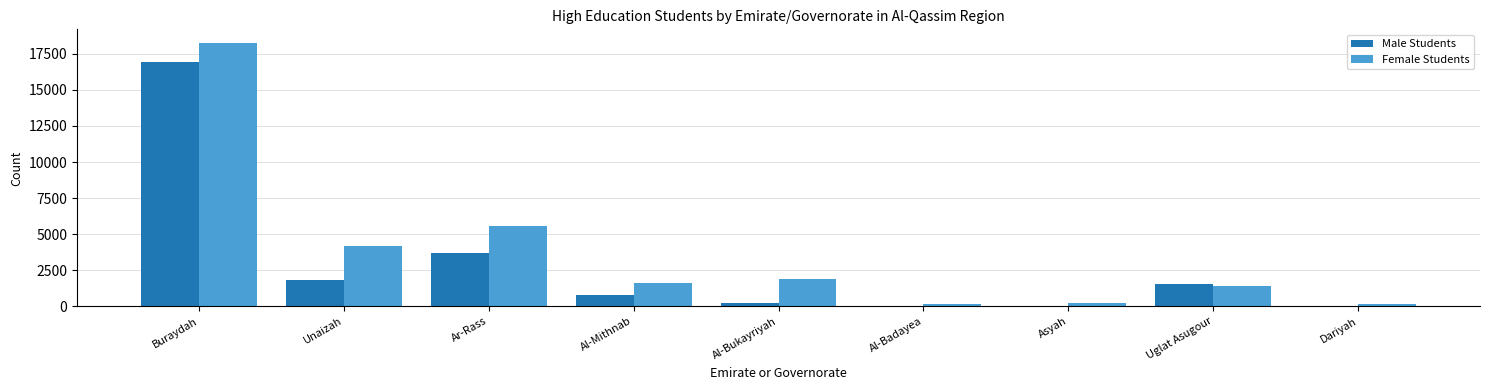

Which series changed the most between Unaizah and Uglat Asugour?

Female Students